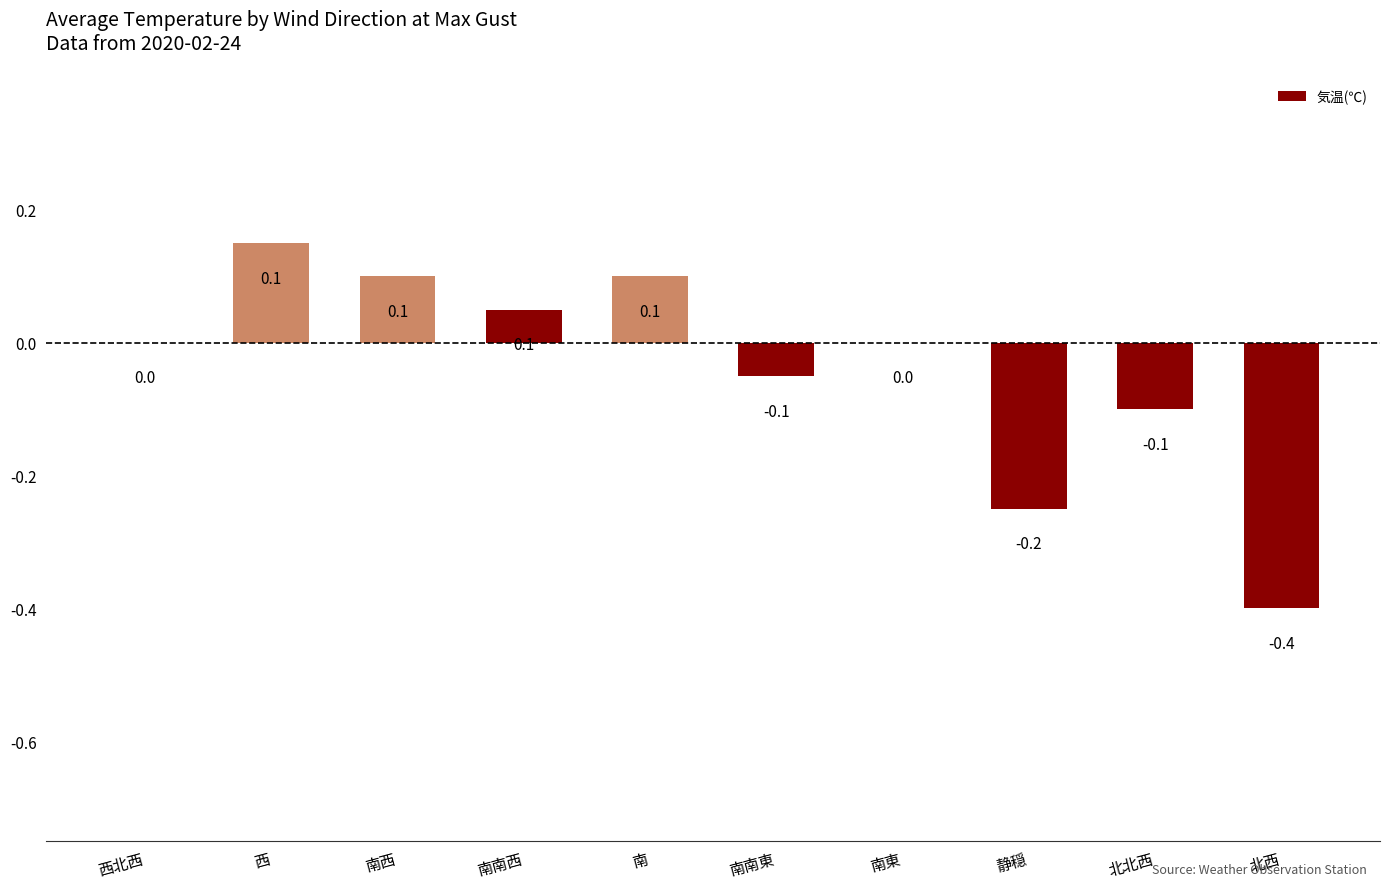

Is it true that the value at 南東 is 0.0?

True